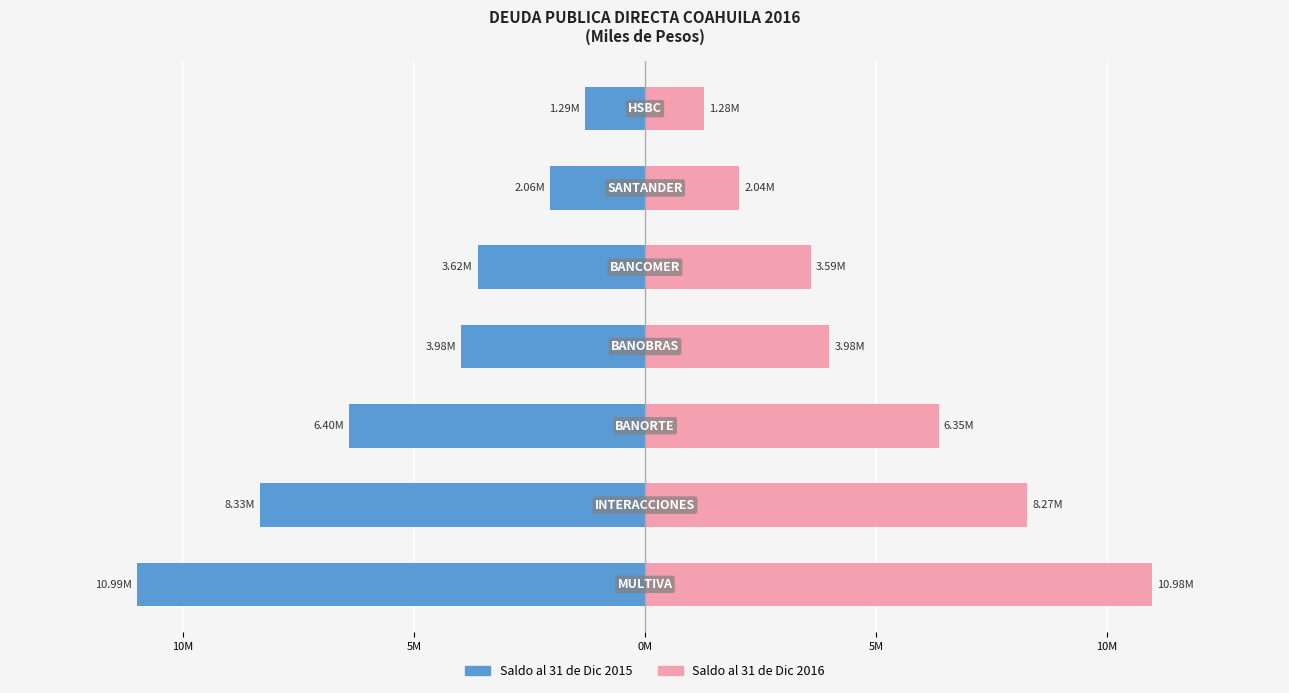

How many groups of bars are there?

7